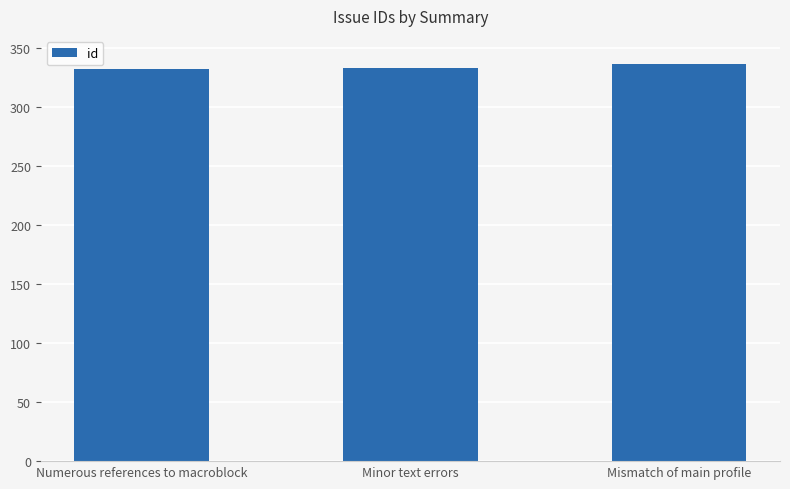

What is the change in value from Minor text errors to Mismatch of main profile?

+3